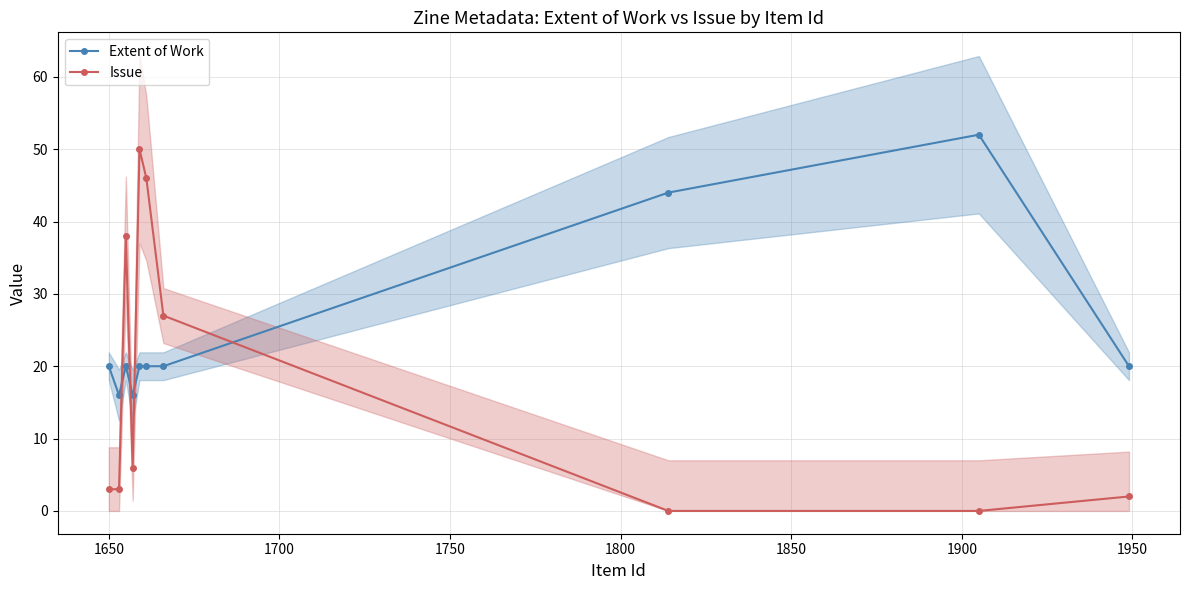

What is the value of the Issue point at the 7th from the left?

27